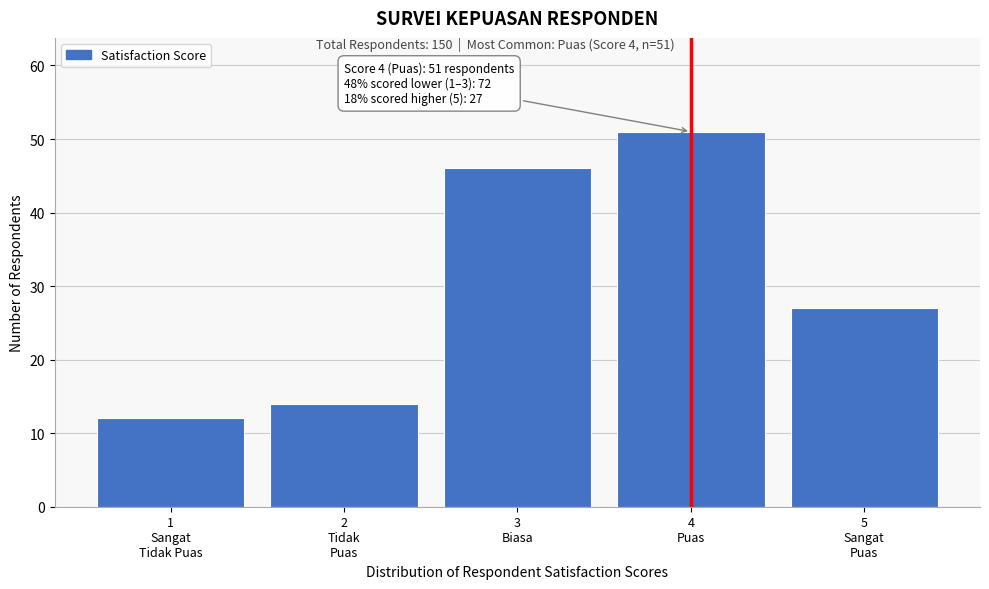

Reading left to right, extract all data points from this chart.

12	14	46	51	27